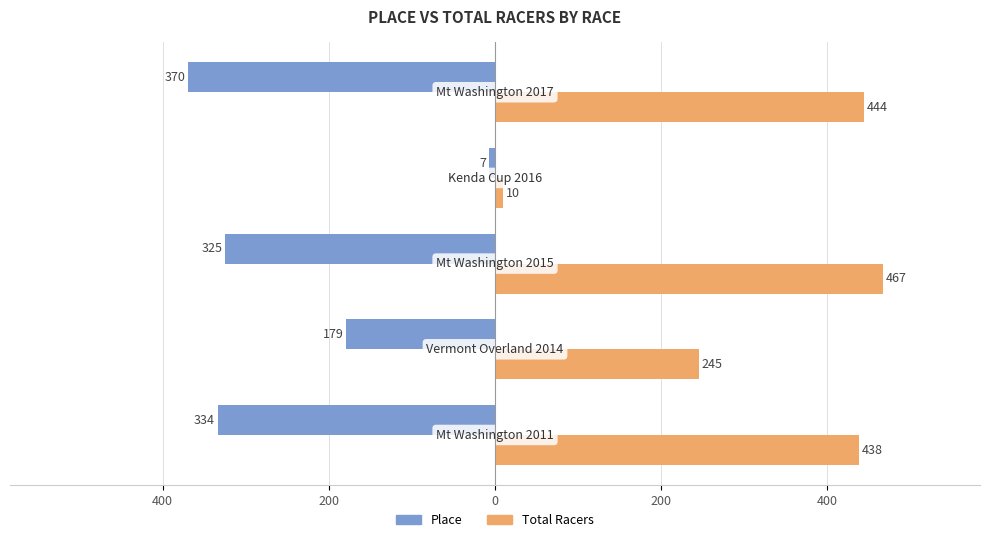

Does the chart contain stacked bars?

No